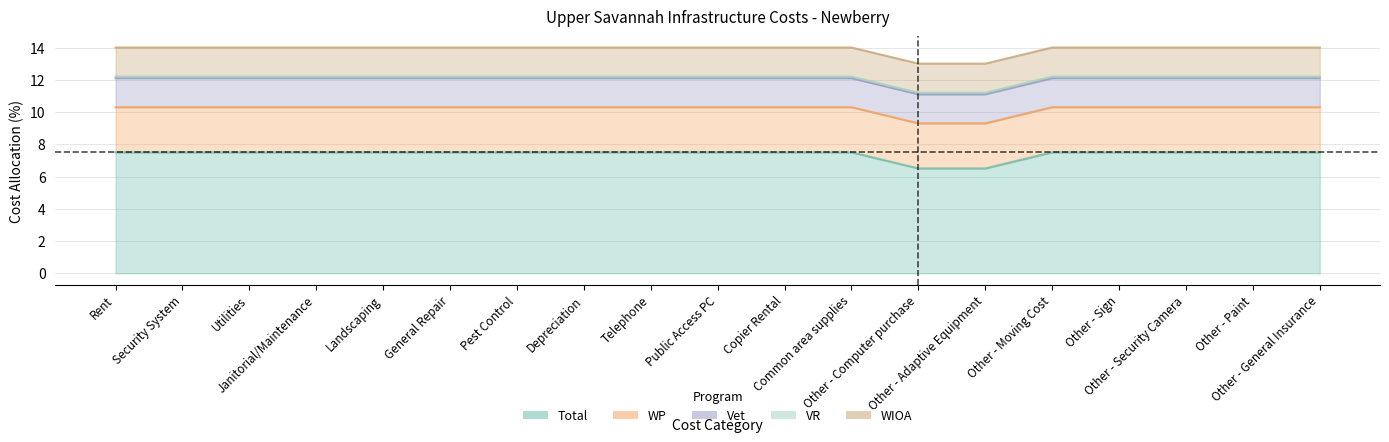

True or false: Vet and VR cross at least once.

False